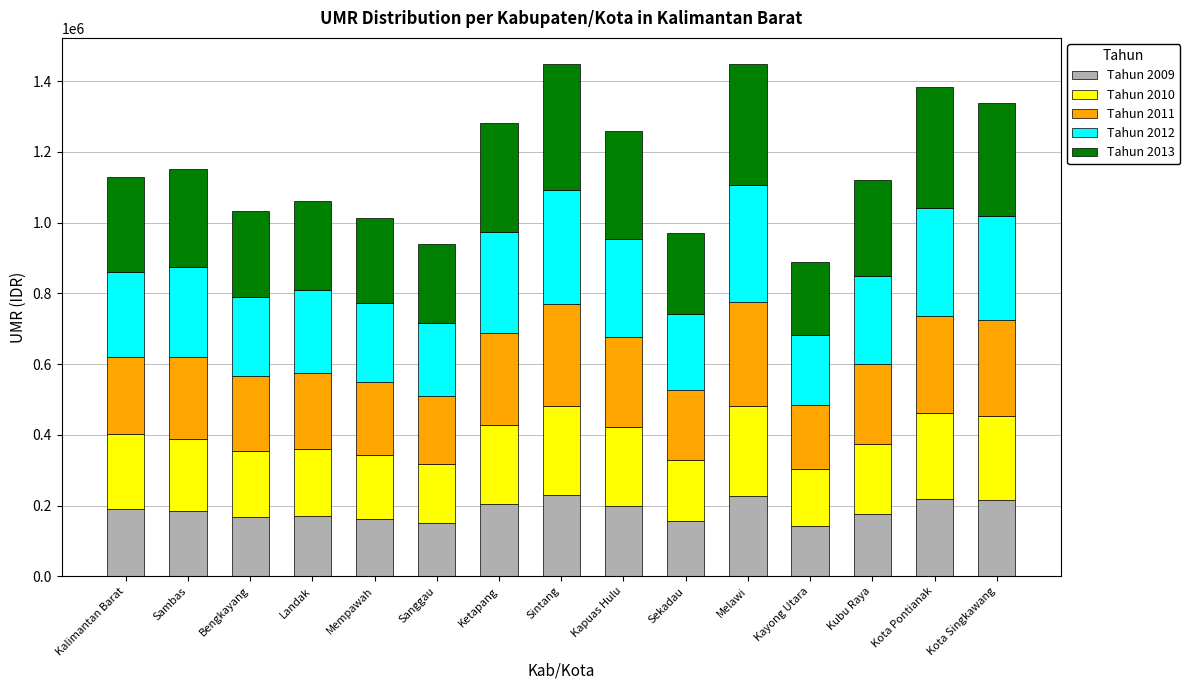

What are all the series names shown in the legend?

Tahun 2009, Tahun 2010, Tahun 2011, Tahun 2012, Tahun 2013